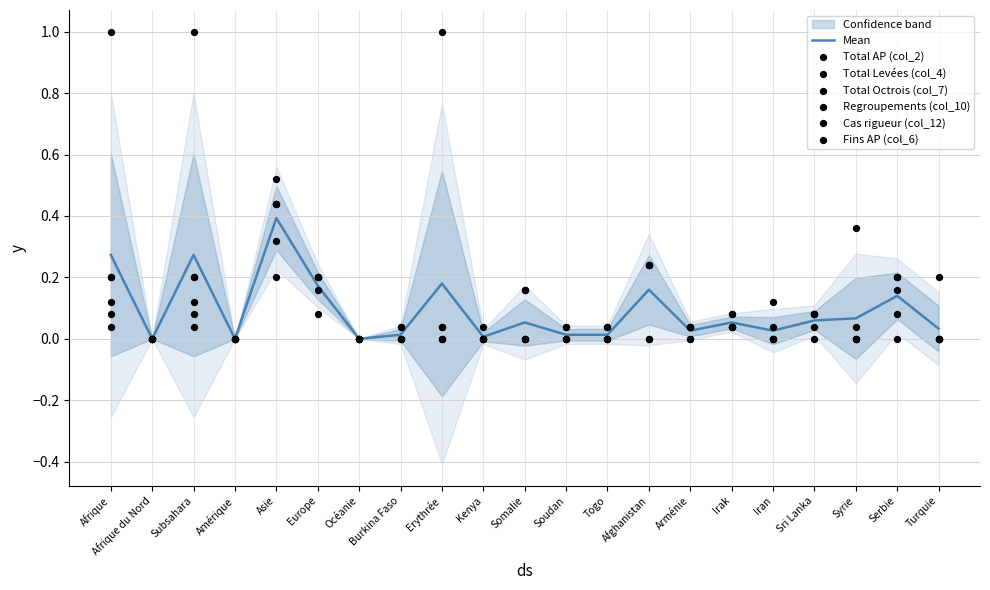

Which series reaches the minimum Y coordinate?

Total AP (col_2)